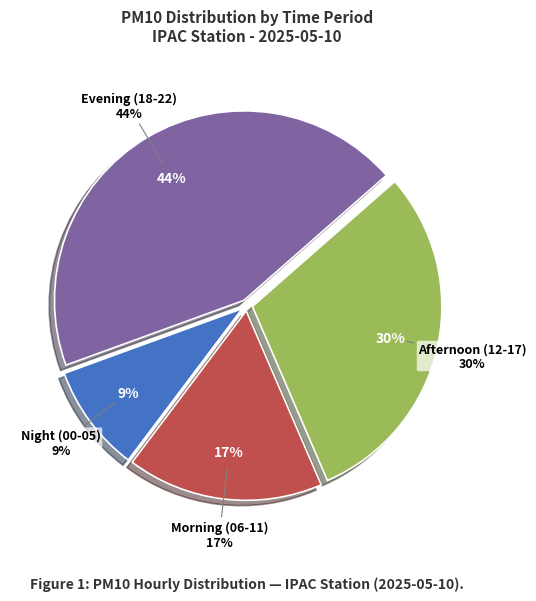

Is it true that 22:00 is 1% of the pie?

False